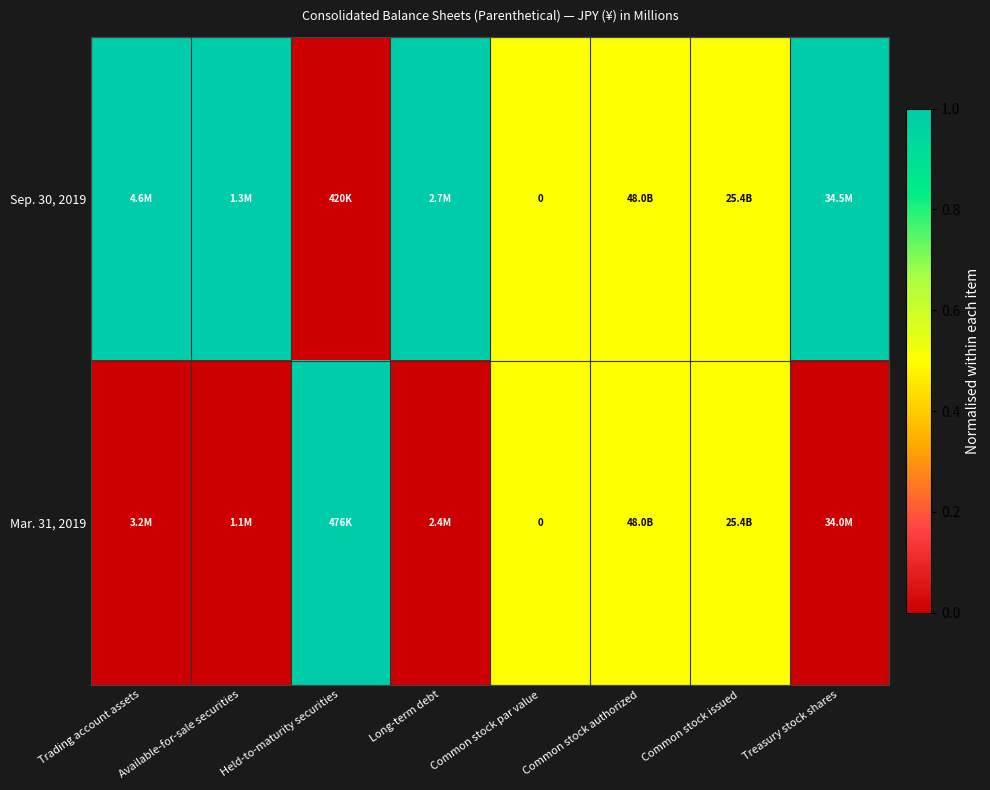

How many Sep. 30, 2019 values are between 0 and 1?

8